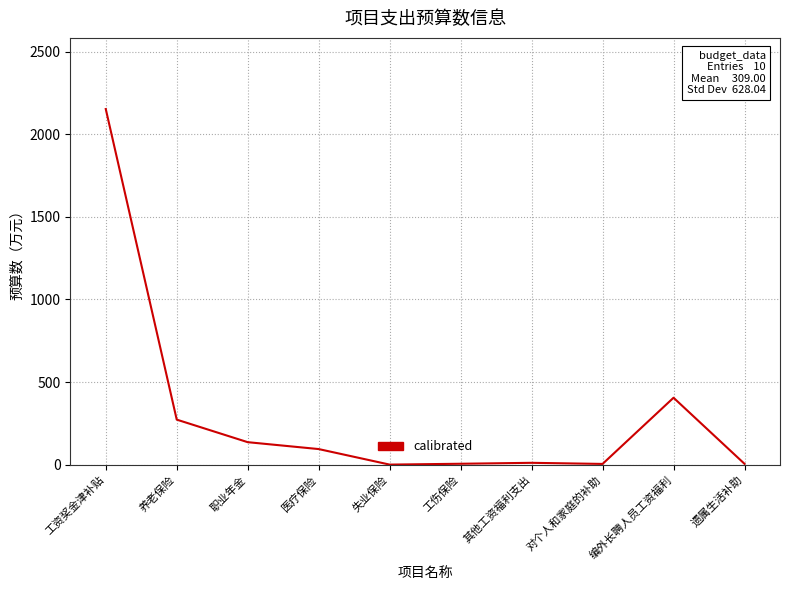

Where does the data first go above 94?

工资奖金津补贴